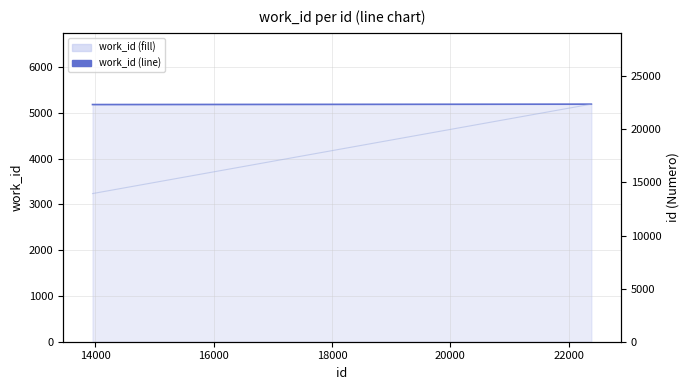

What is the smallest value displayed?

5183